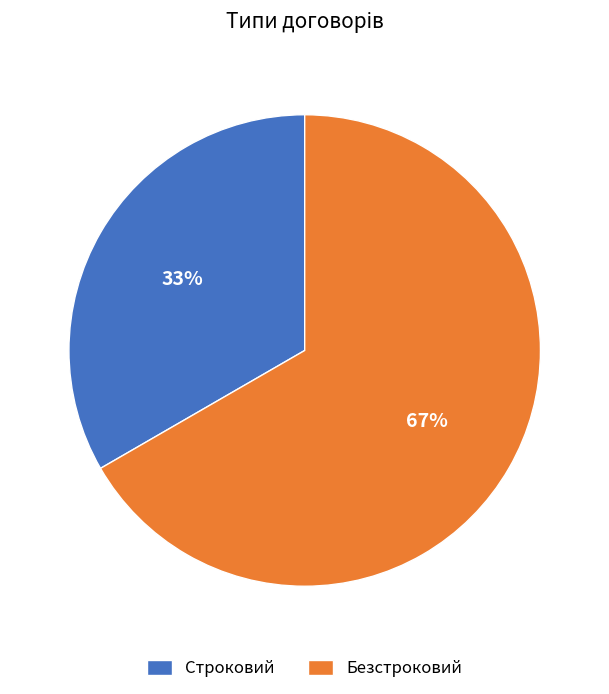

To the nearest percent, what portion does Безстроковий represent?

67%